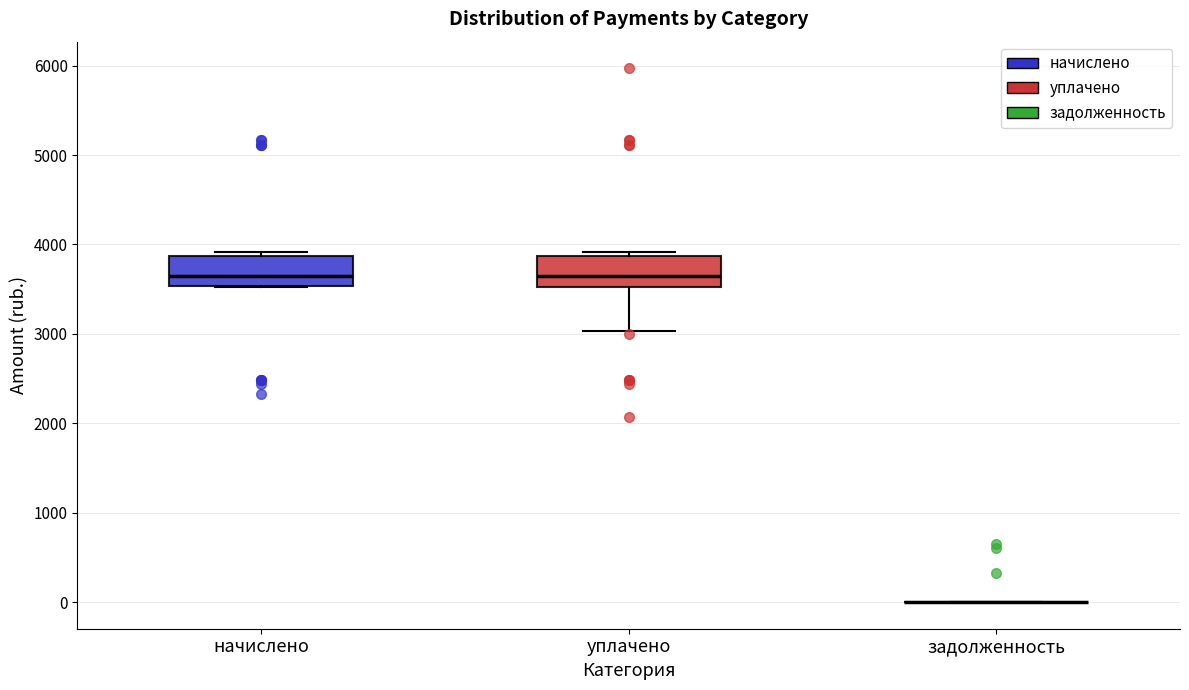

Reading left to right, read every box against the y-axis: the position of its median line, the range the box covers, and the ends of its whiskers. The values are not printed on the chart, so give them approximately, as read against the axis.

начислено: median 3700, box 3500 to 3900, whiskers 3500 to 3900 (just above the box's upper edge)
уплачено: median 3700, box 3500 to 3900, whiskers 3000 to 3900 (just above the box's upper edge)
задолженность: box collapsed to a line at 0, whiskers 0 to 0